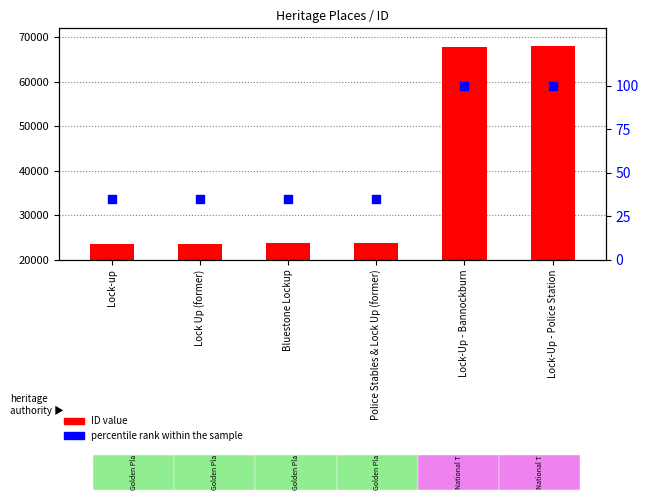

What is the total value across all series at Bluestone Lockup?

23748.9